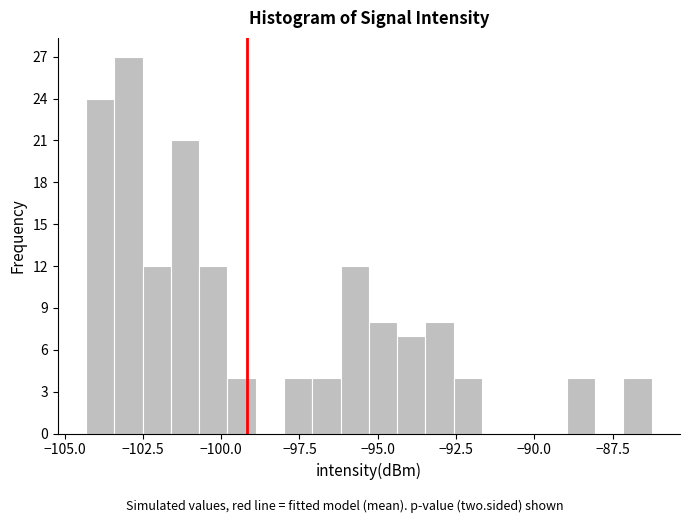

Around what value on the x-axis is the tallest bar? Give the approximate position of its centre, as read against the axis.

-103.0